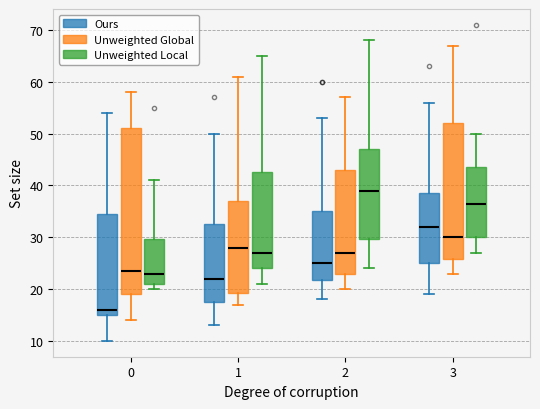

Reading left to right, read every box against the y-axis: the position of its median line, the range the box covers, and the ends of its whiskers. The values are not printed on the chart, so give them approximately, as read against the axis.

0 (Ours): median 16, box 15 to 35, whiskers 10 to 54
0 (Unweighted Global): median 24, box 19 to 51, whiskers 14 to 58
0 (Unweighted Local): median 23, box 21 to 30, whiskers 20 to 41
1 (Ours): median 22, box 18 to 33, whiskers 13 to 50
1 (Unweighted Global): median 28, box 19 to 37, whiskers 17 to 61
1 (Unweighted Local): median 27, box 24 to 43, whiskers 21 to 65
2 (Ours): median 25, box 22 to 35, whiskers 18 to 53
2 (Unweighted Global): median 27, box 23 to 43, whiskers 20 to 57
2 (Unweighted Local): median 39, box 30 to 47, whiskers 24 to 68
3 (Ours): median 32, box 25 to 39, whiskers 19 to 56
3 (Unweighted Global): median 30, box 26 to 52, whiskers 23 to 67
3 (Unweighted Local): median 37, box 30 to 44, whiskers 27 to 50